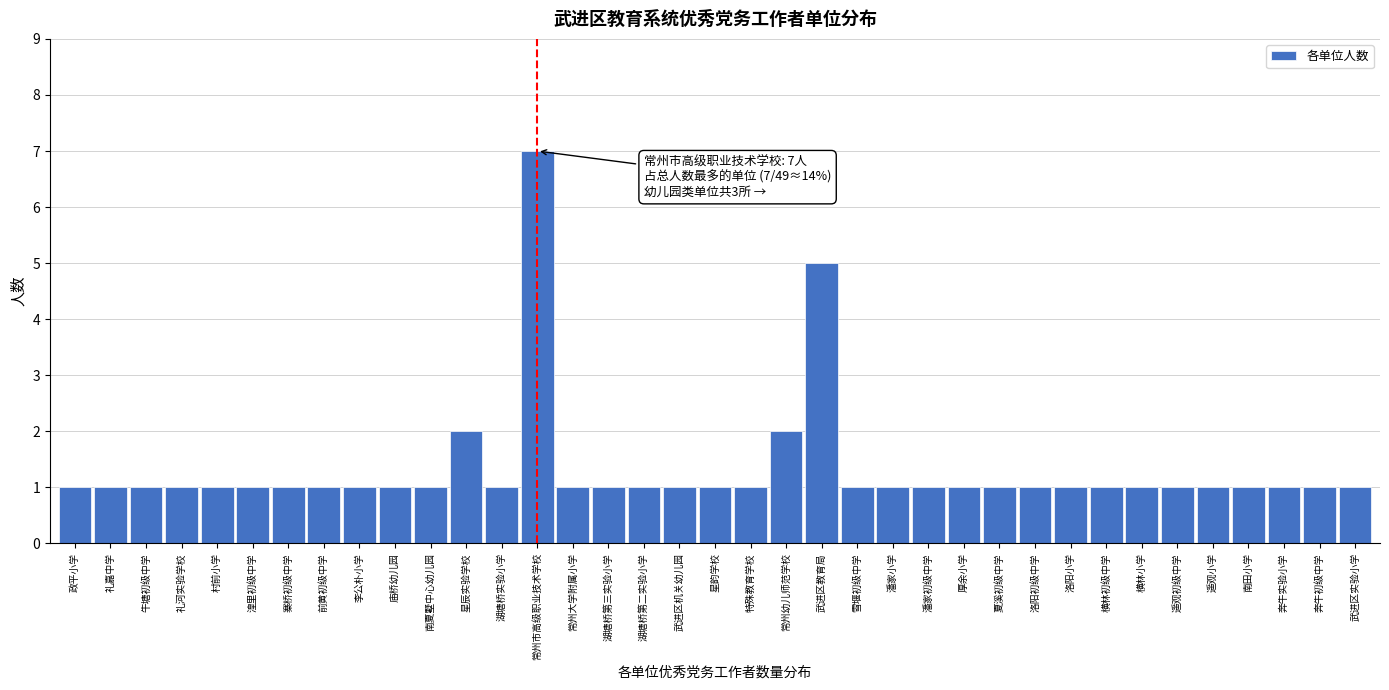

What is the greatest value displayed?

7